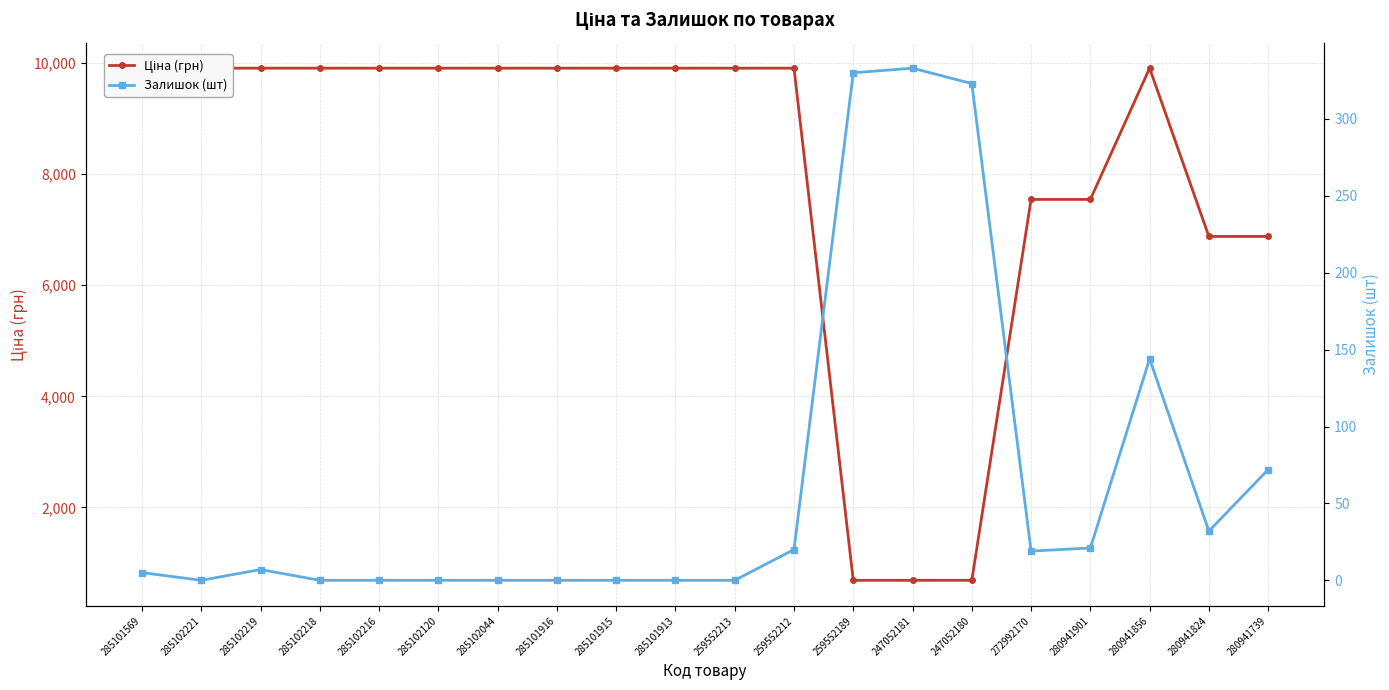

The Ціна (грн) series shows 15632.2 at 259552212. True or false?

False